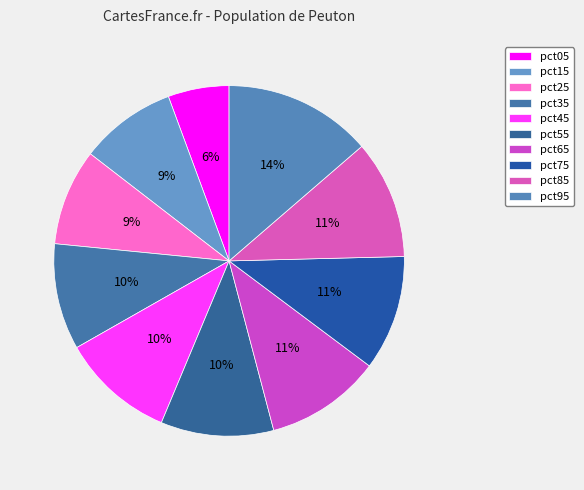

To the nearest percent, what percentage of the pie is pct05?

6%